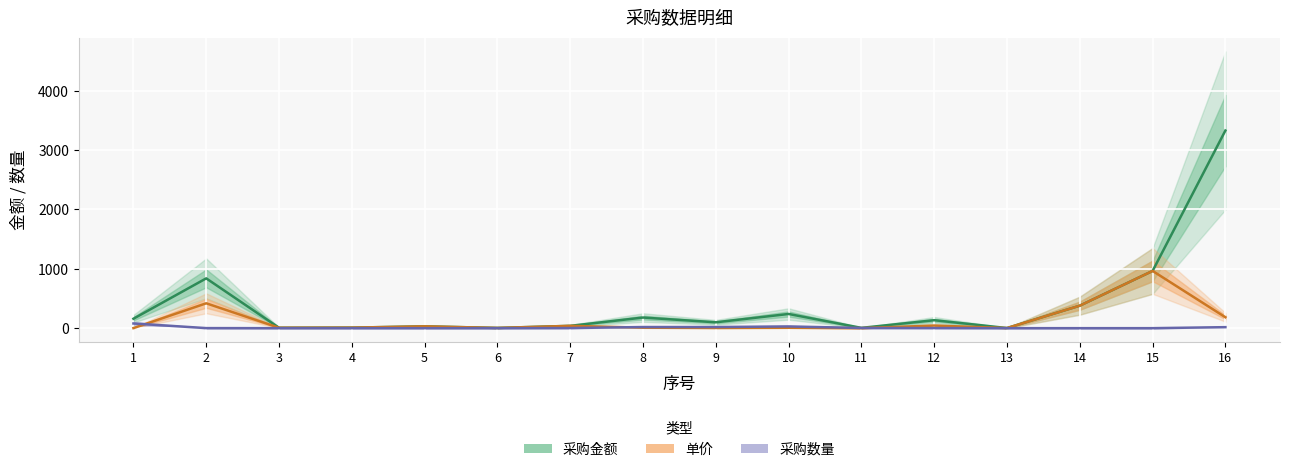

What is the difference between the highest and lowest values at 4?

9.0